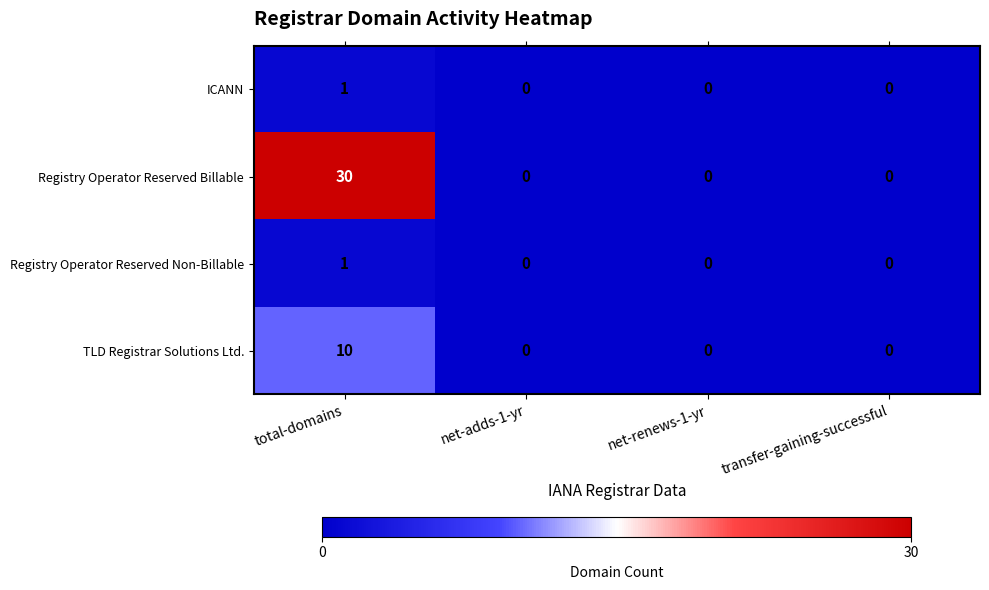

Is it true that Registry Operator Reserved Billable equals 0 at transfer-gaining-successful?

True